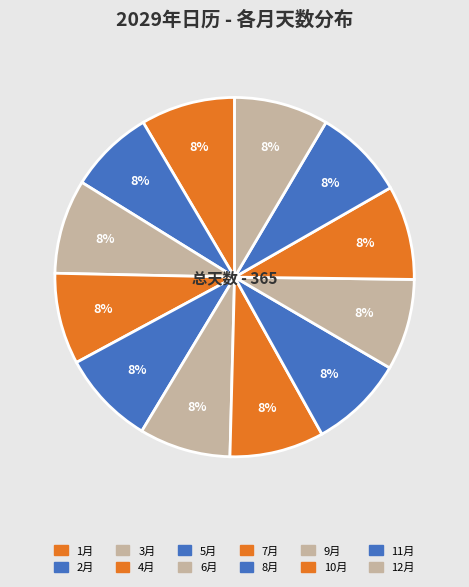

To the nearest percent, what percentage of the pie is 1月?

8%